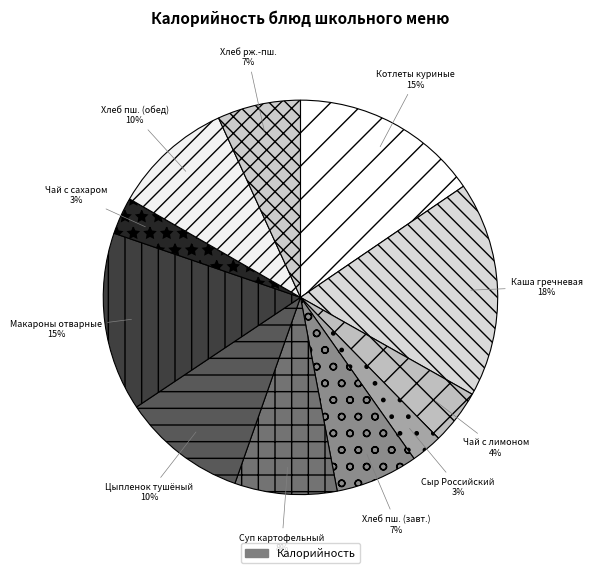

What is the smallest slice in the pie chart?

Сыр Российский порционный